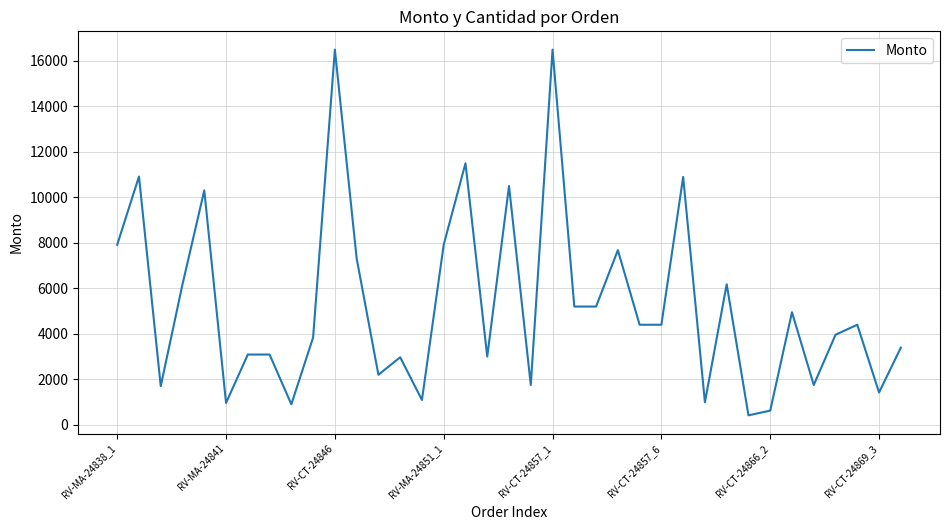

What is the difference between the maximum and minimum values?

16084.2